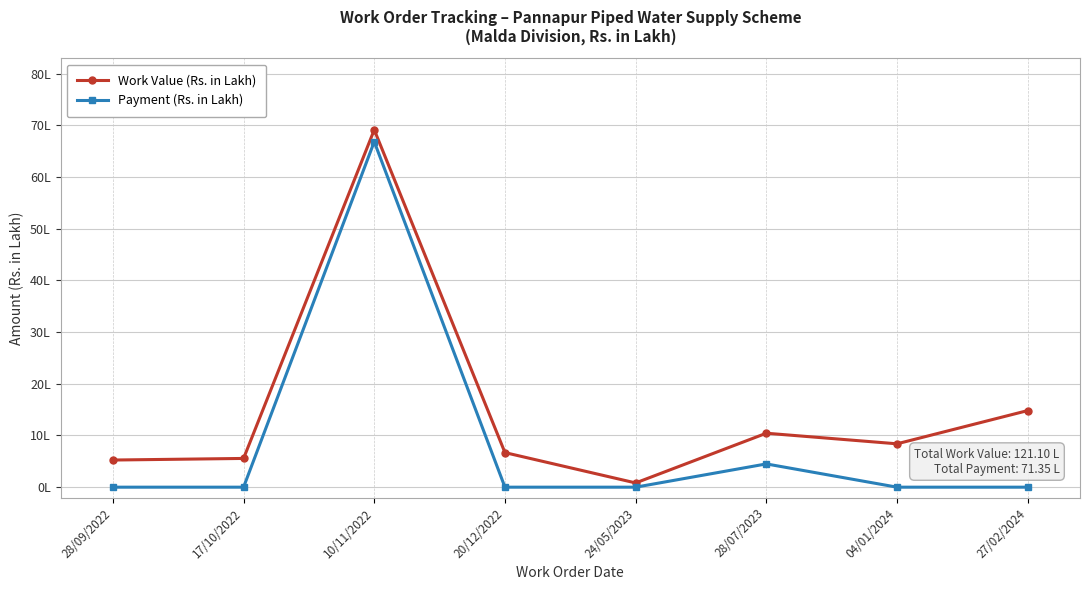

What are all the series names shown in the legend?

Work Value (Rs. in Lakh), Payment (Rs. in Lakh)